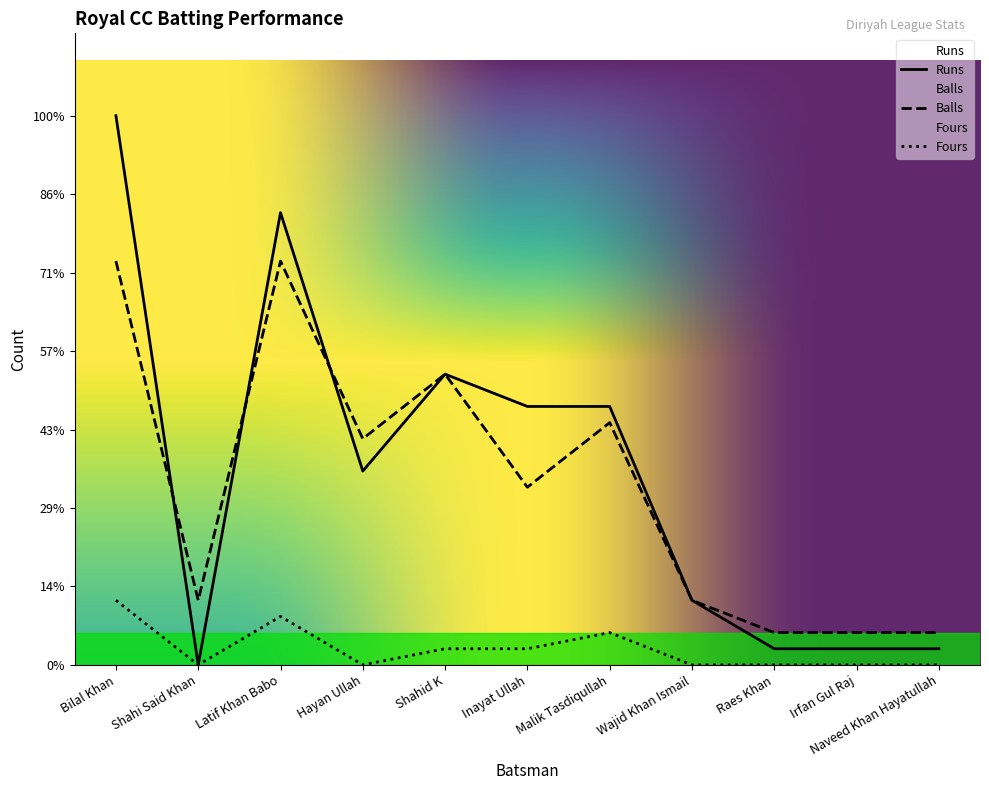

True or false: Balls and Fours intersect in this chart.

False